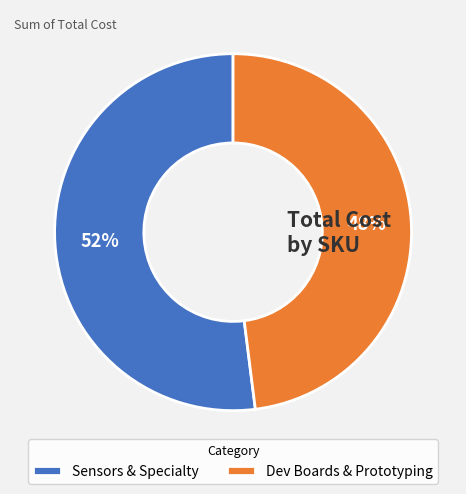

Which slice is the smallest?

Dev Boards & Prototyping